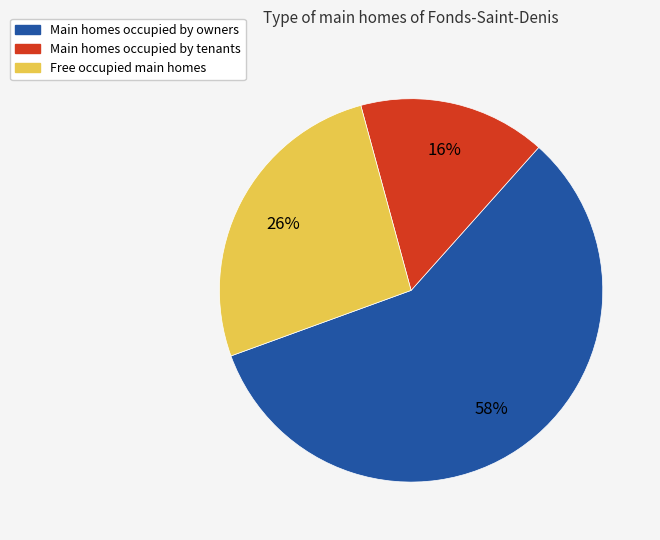

Which has a higher value, Main homes occupied by owners or Main homes occupied by tenants?

Main homes occupied by owners